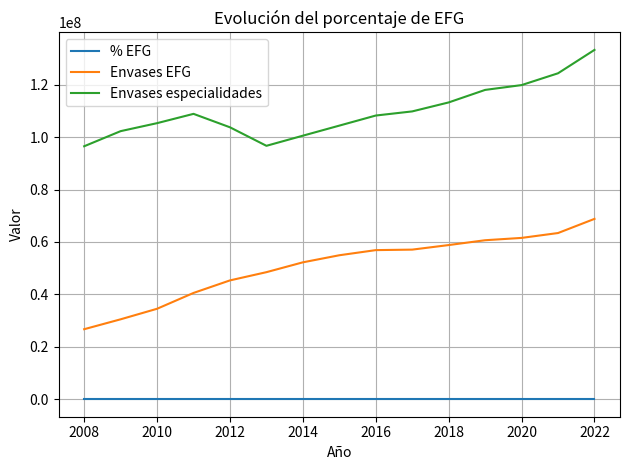

Which series has the largest total across all categories?

Envases especialidades